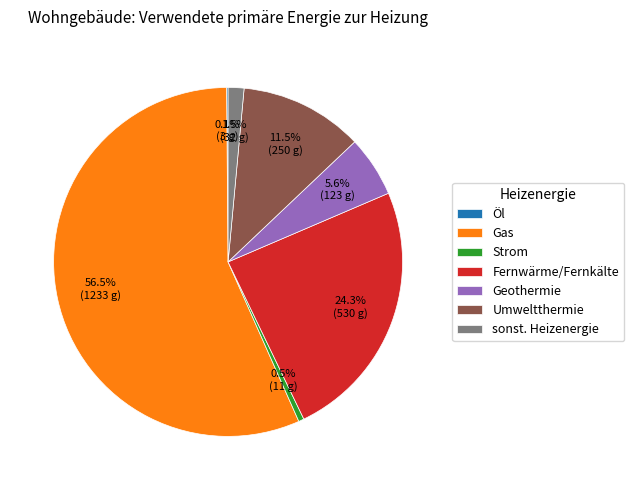

To the nearest percent, what portion does Fernwärme/Fernkälte represent?

24%